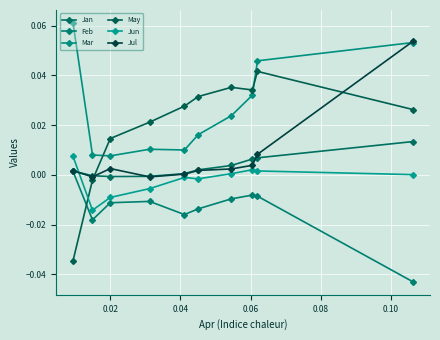

What is the label of the 2nd point from the left?

0.02